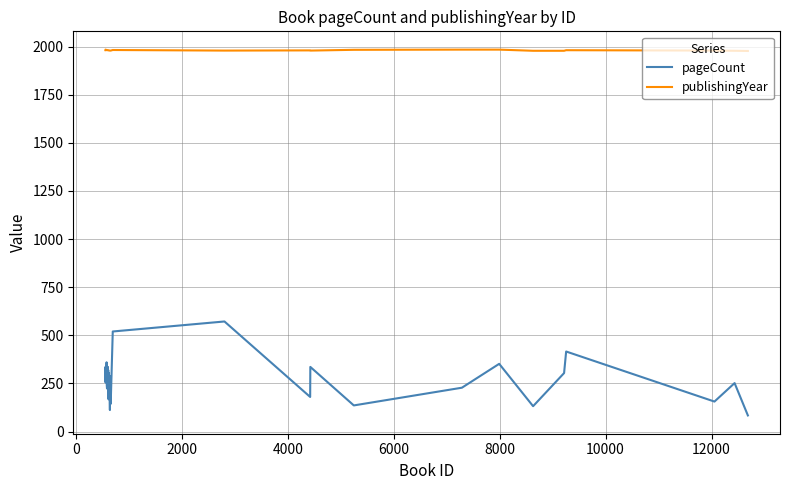

True or false: pageCount and publishingYear intersect in this chart.

False